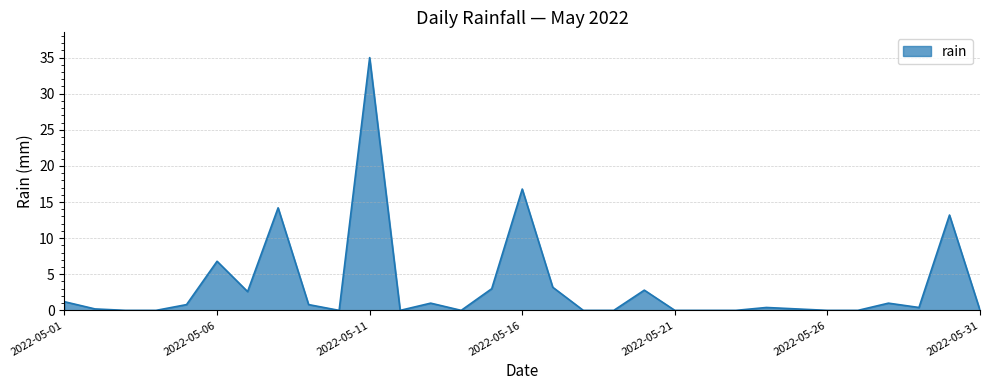

What is the greatest value displayed?

35.0